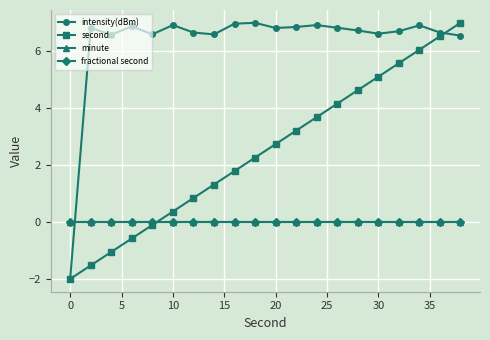

True or false: minute and fractional second intersect in this chart.

False